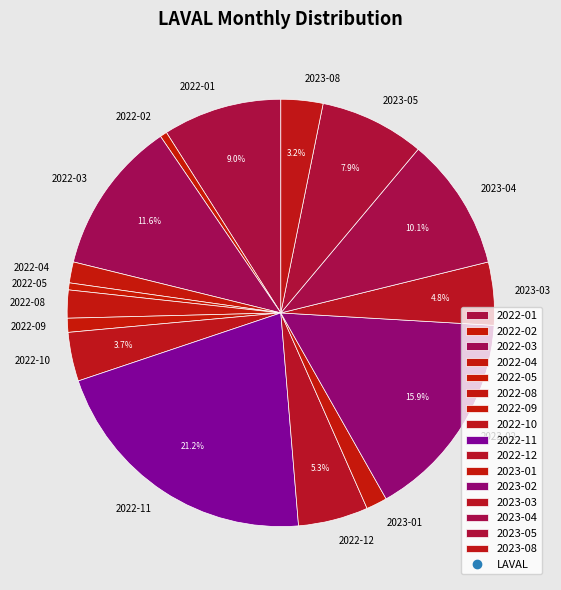

The 2023-05 slice represents 14% of the pie. True or false?

False